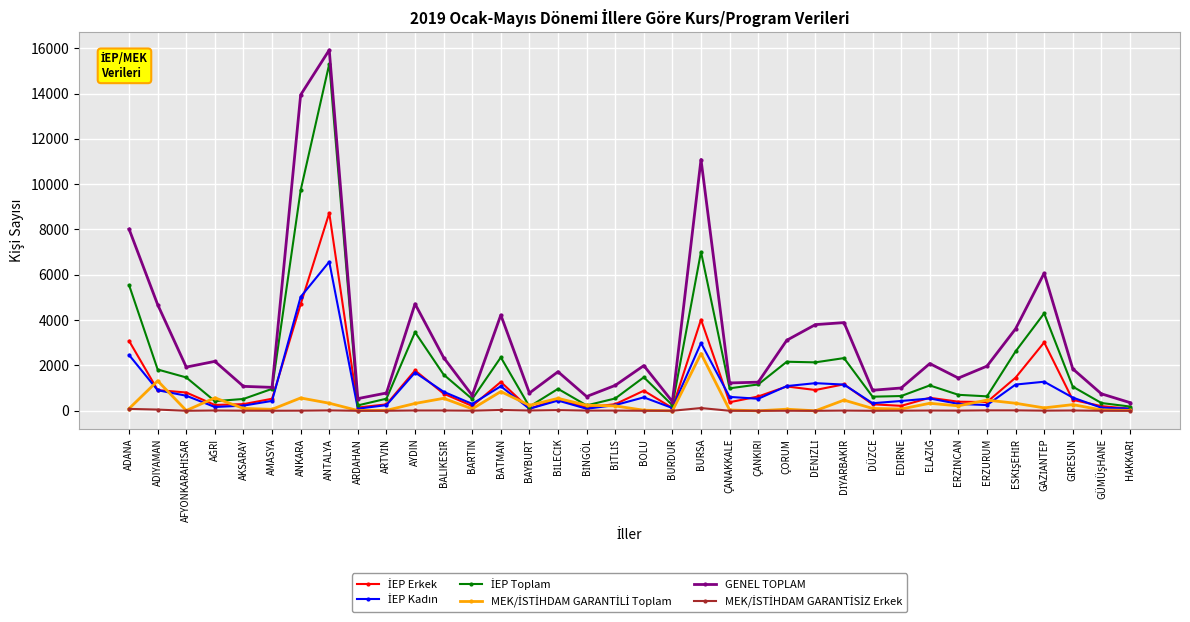

True or false: GENEL TOPLAM has more than 2 points higher than both neighbors.

True